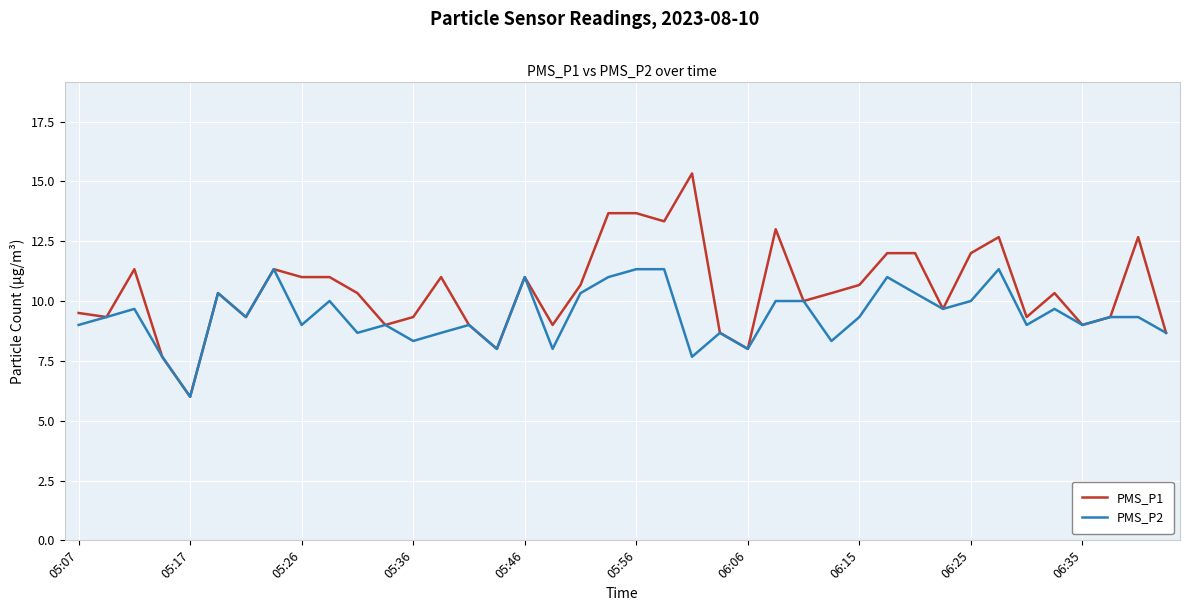

What is the maximum value shown in the chart?

15.3